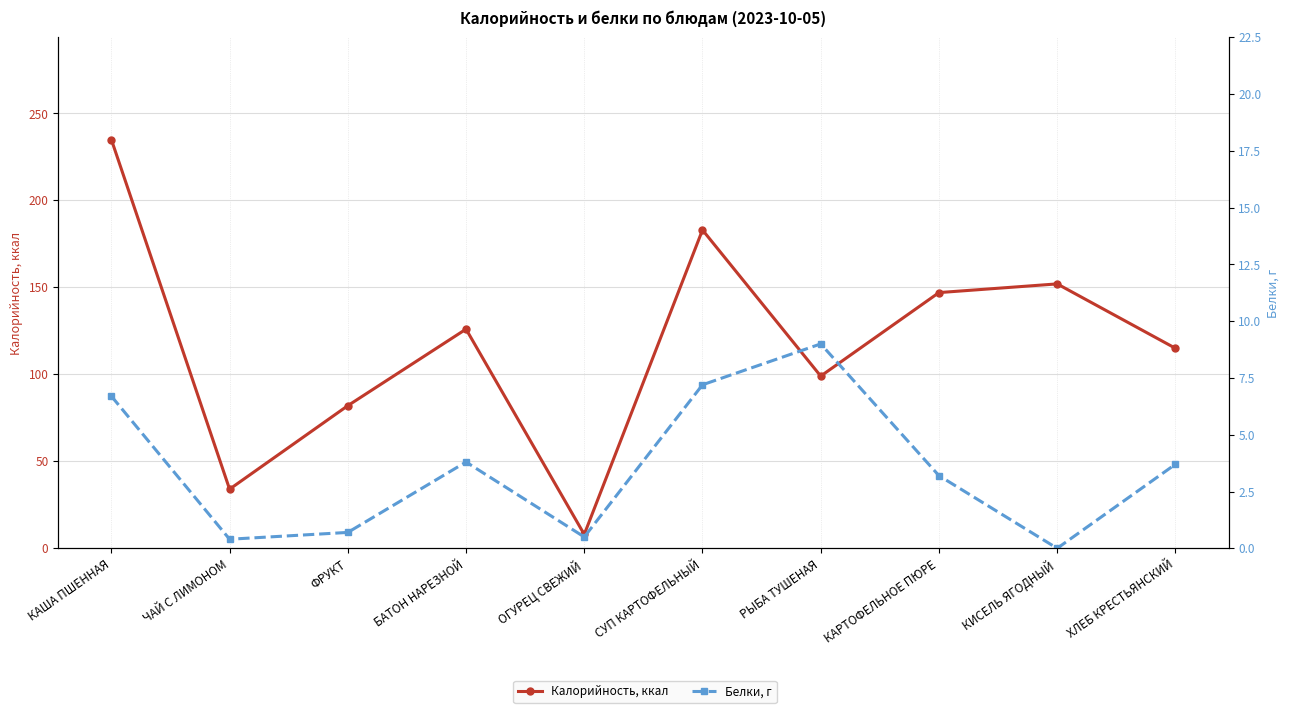

What is the difference between the maximum and minimum values in the Калорийность, ккал series?

227.0